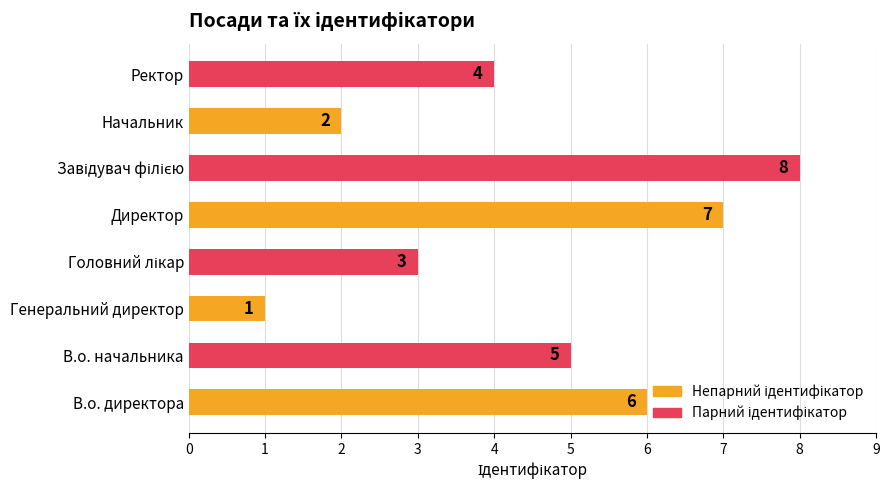

Which has a higher value, В.о. директора or Директор?

Директор